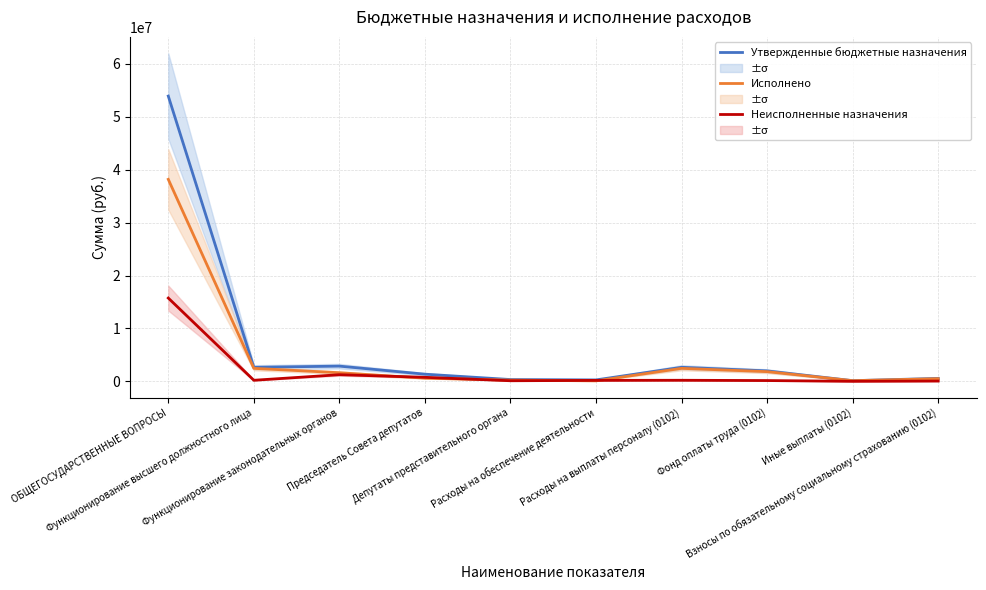

Between ОБЩЕГОСУДАРСТВЕННЫЕ ВОПРОСЫ and Функционирование высшего должностного лица, which is larger?

ОБЩЕГОСУДАРСТВЕННЫЕ ВОПРОСЫ